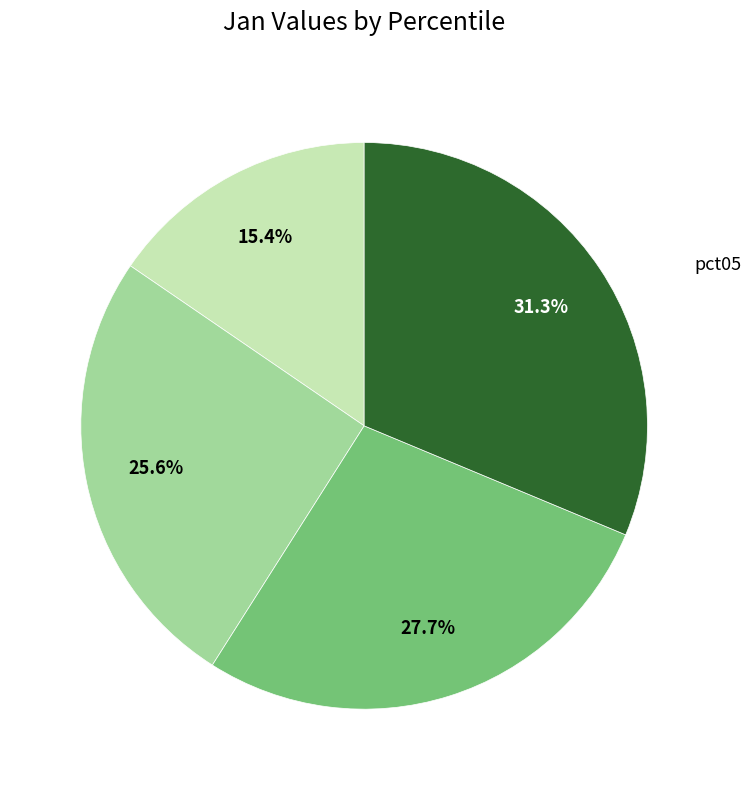

Is there any slice that represents more than half of the pie?

No